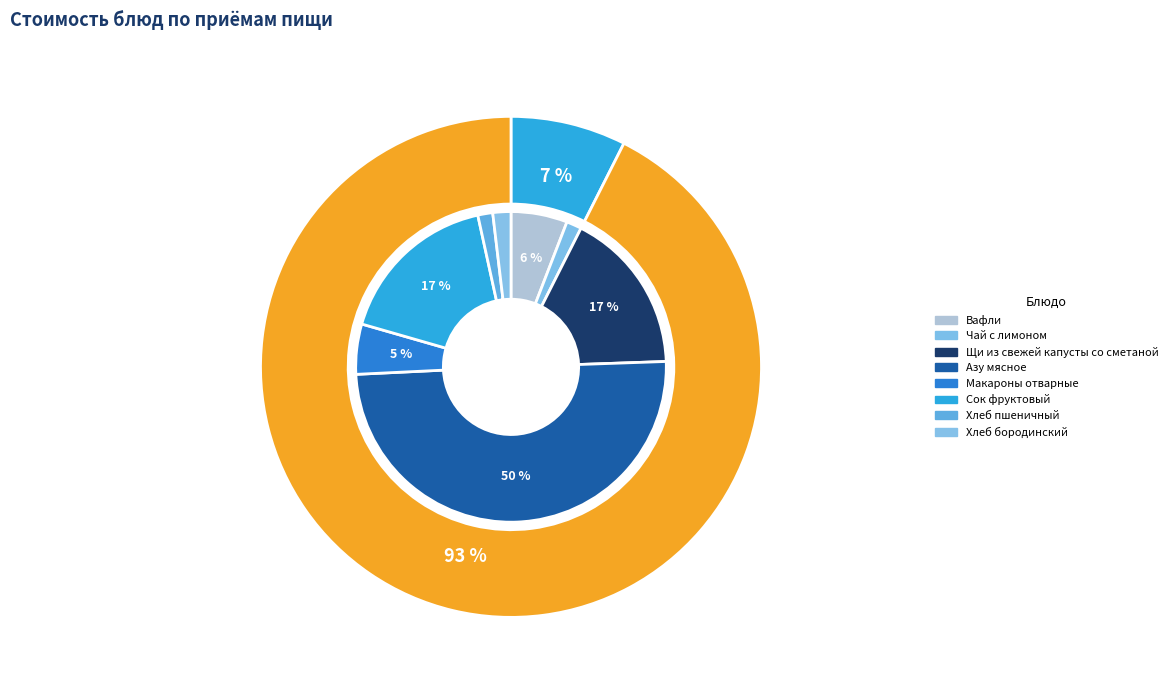

Which category has the smallest portion of the pie?

Хлеб пшеничный